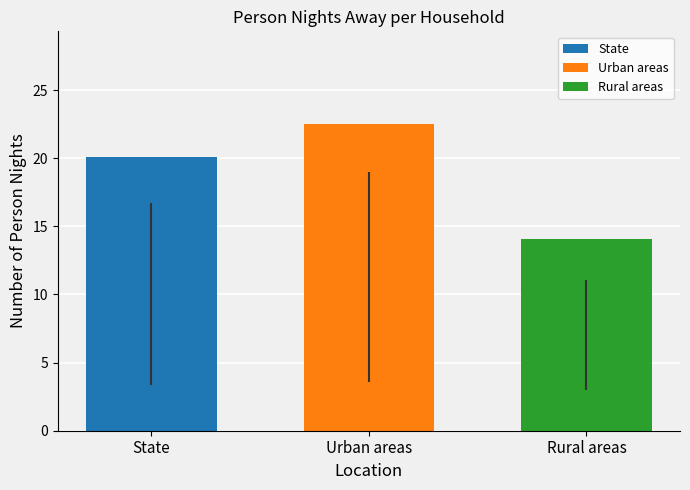

The value of Urban areas at Urban areas is 40.1. True or false?

False